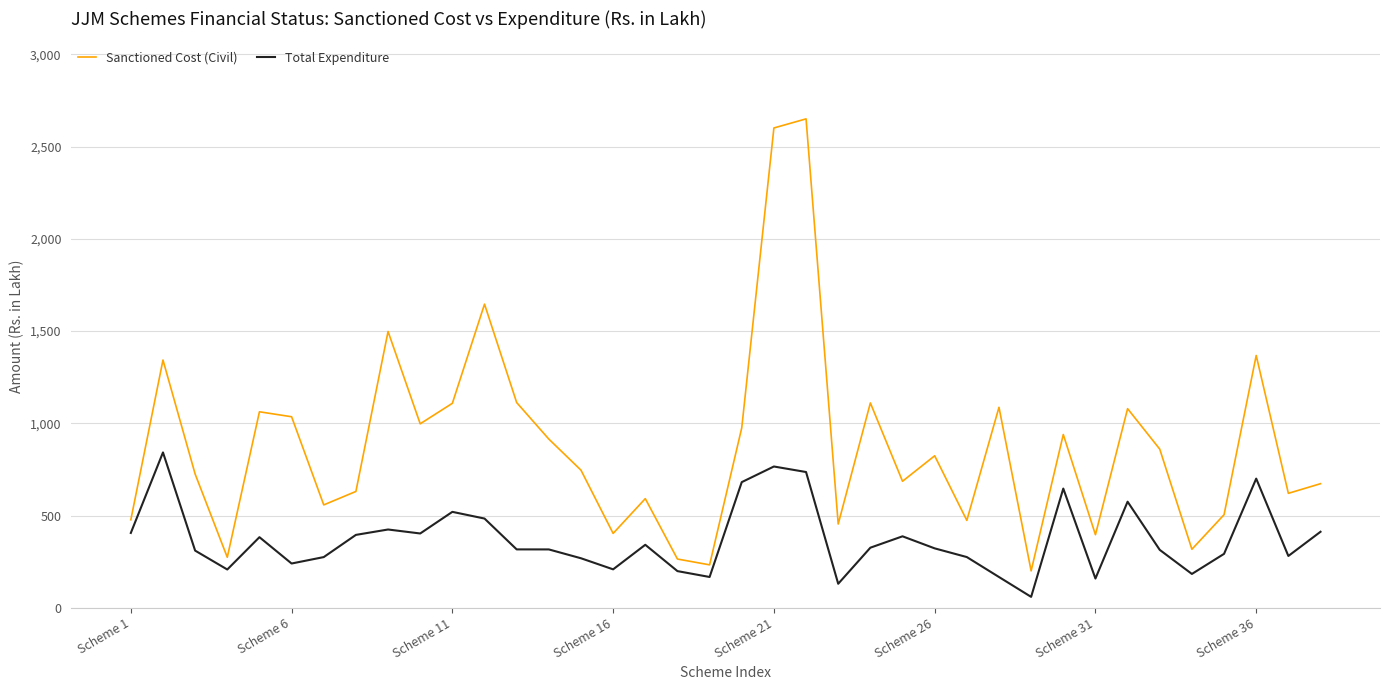

Which series has the largest total across all categories?

Sanctioned Cost (Civil)